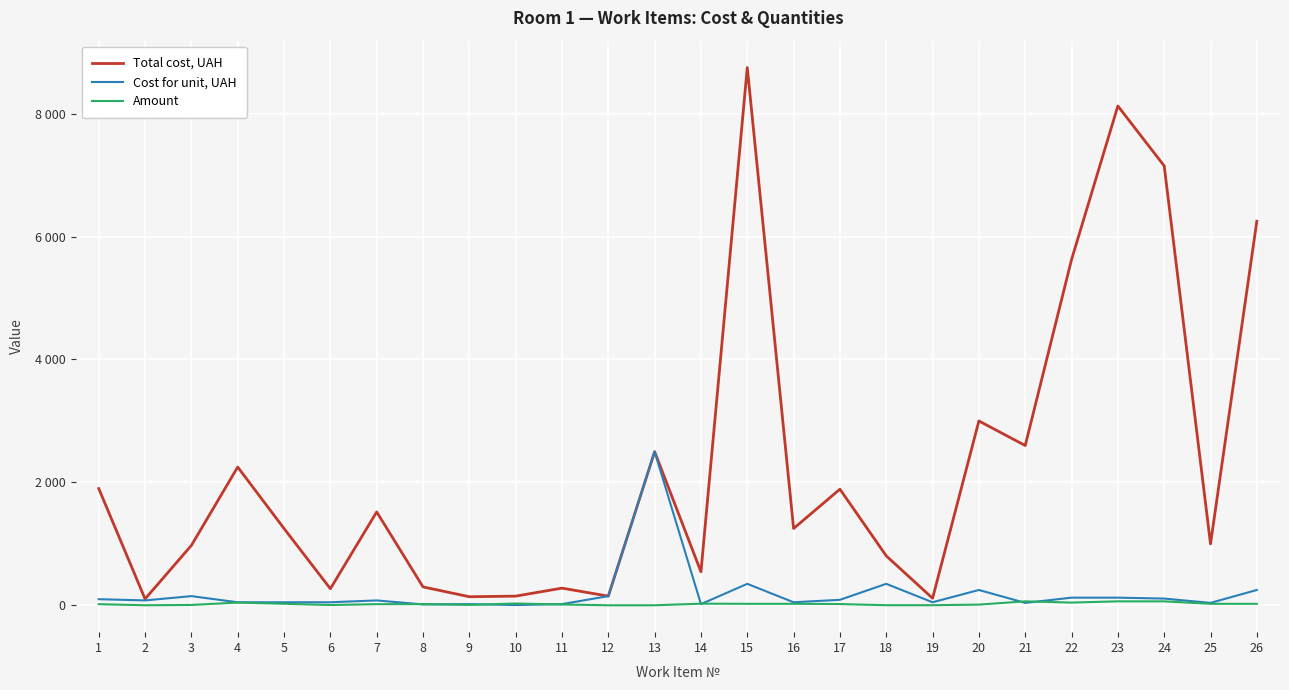

True or false: Amount and Total cost, UAH cross at least once.

False